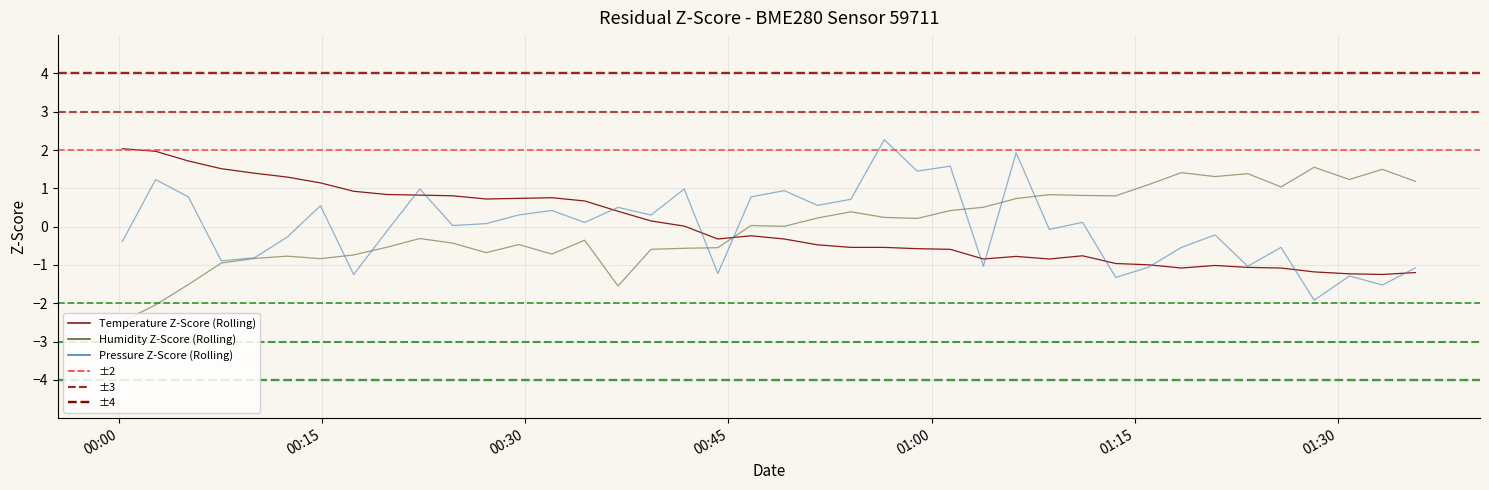

After their last crossing, which series has the higher values: Temperature Z-Score (Rolling) or Humidity Z-Score (Rolling)?

Humidity Z-Score (Rolling)